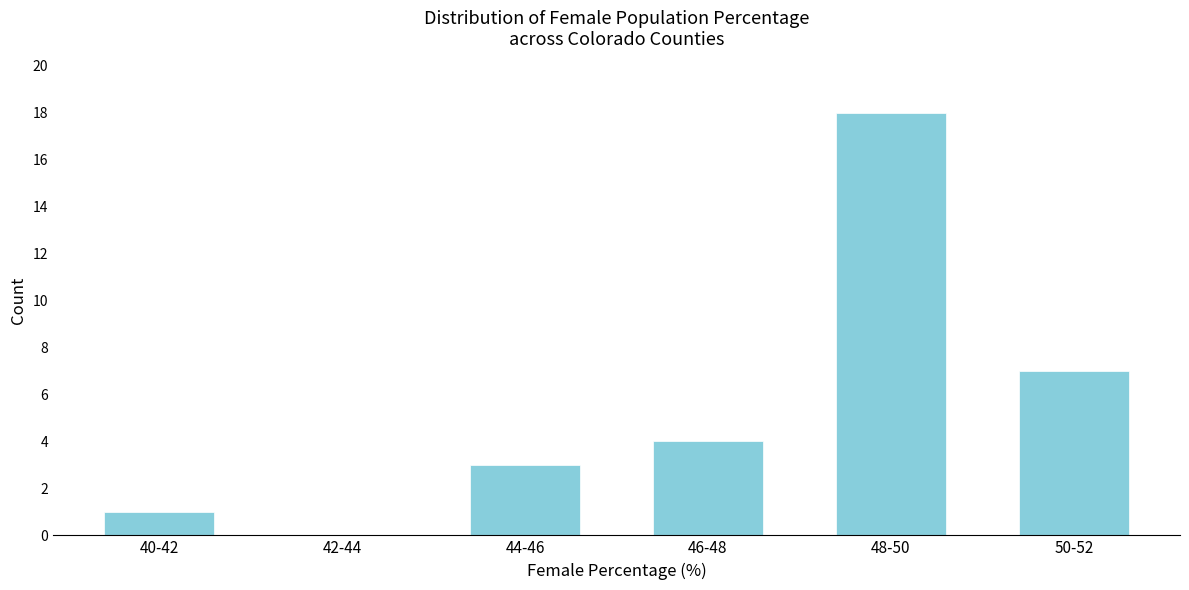

Reading right to left, list all the values displayed in this chart.

50-52=7	48-50=18	46-48=4	44-46=3	42-44=0	40-42=1